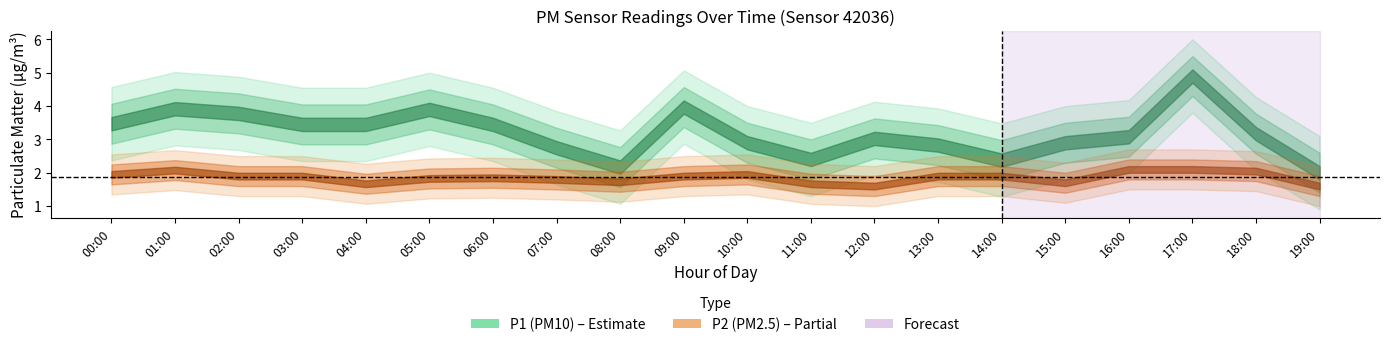

At which category does P1 reach its first local valley?

08:00